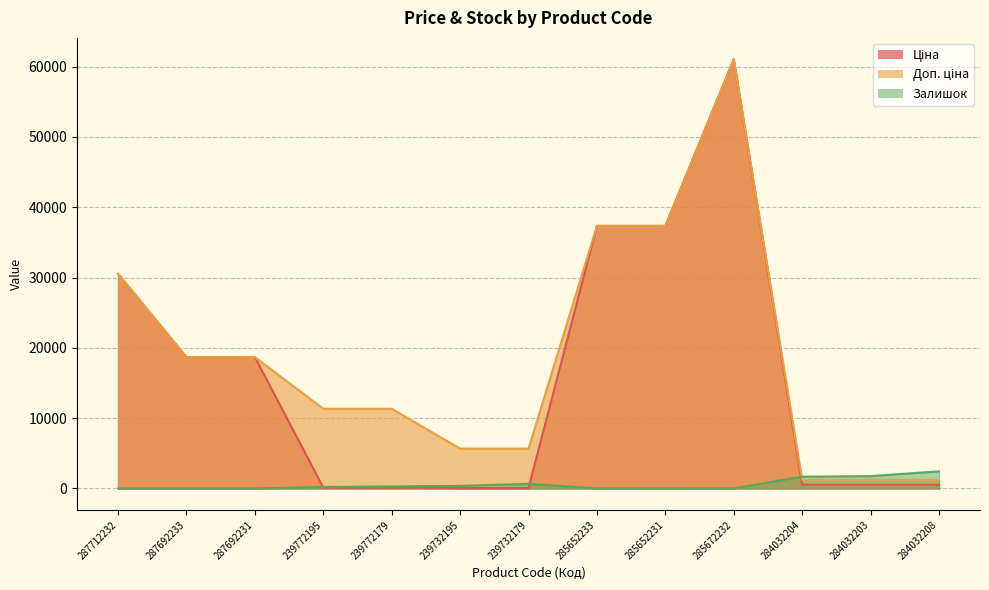

True or false: Залишок and Доп. ціна intersect in this chart.

True